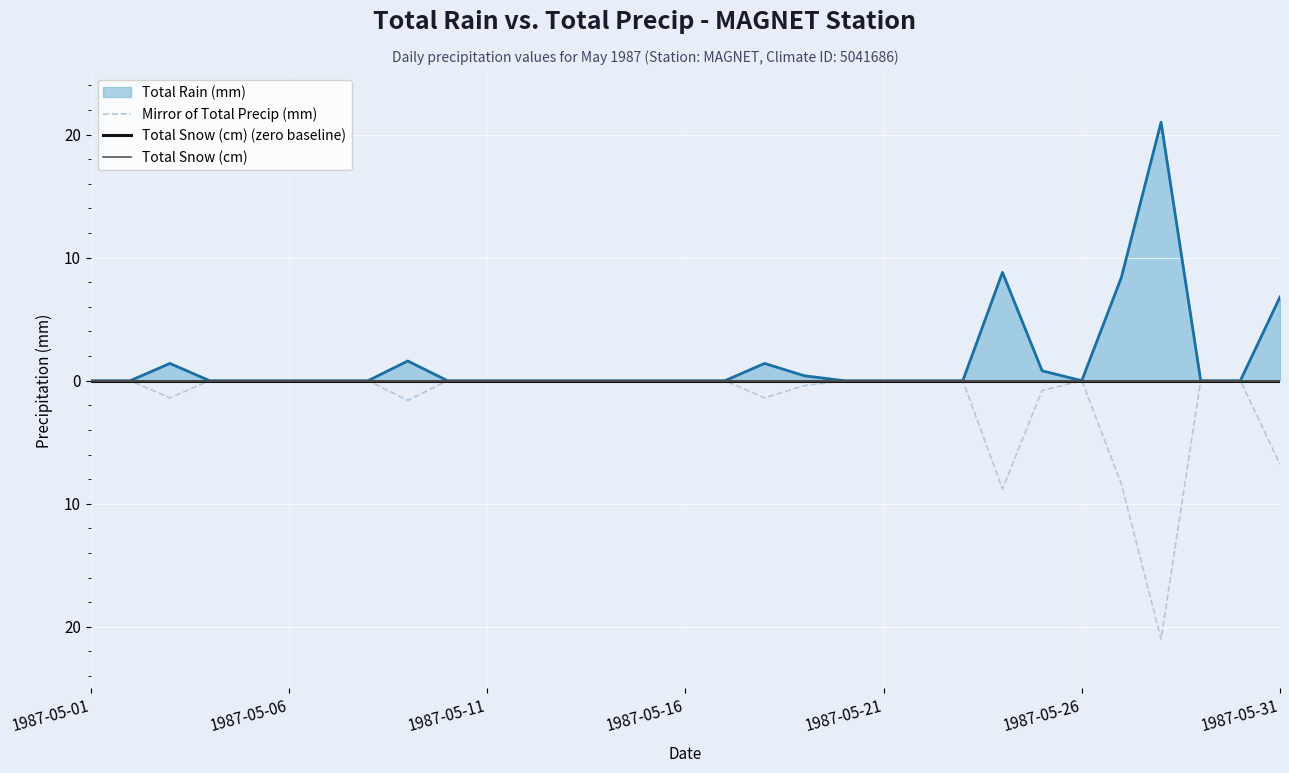

Is it true that Total Rain (mm) equals 0.0 at 1987-05-12?

True